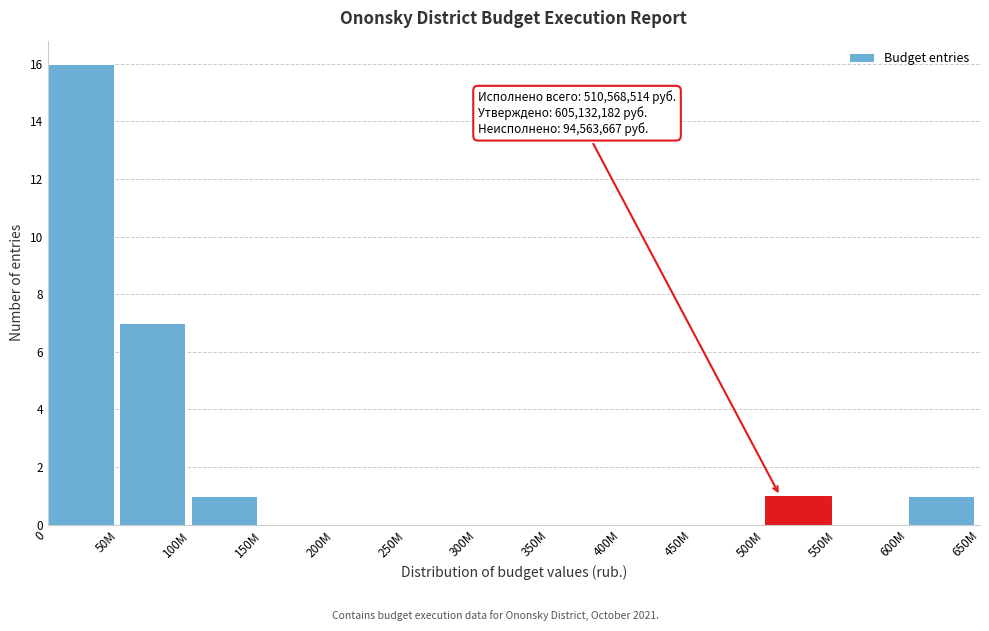

Which has a higher value, 400M or 100M?

100M